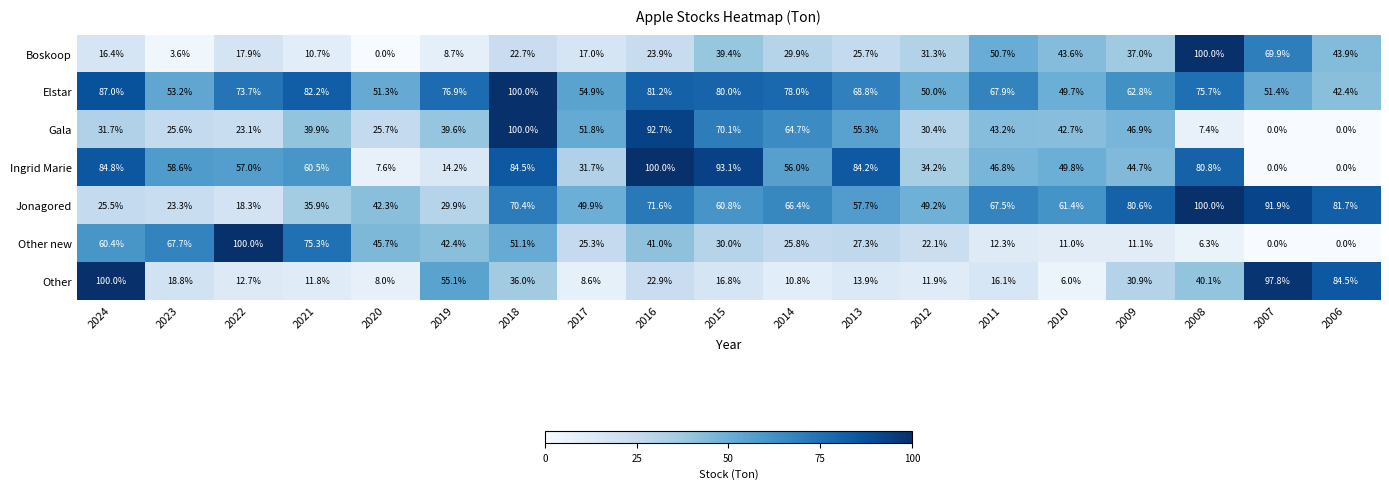

At 2015, list the series in order from smallest to largest.

Other, Other new, Boskoop, Jonagored, Gala, Elstar, Ingrid Marie